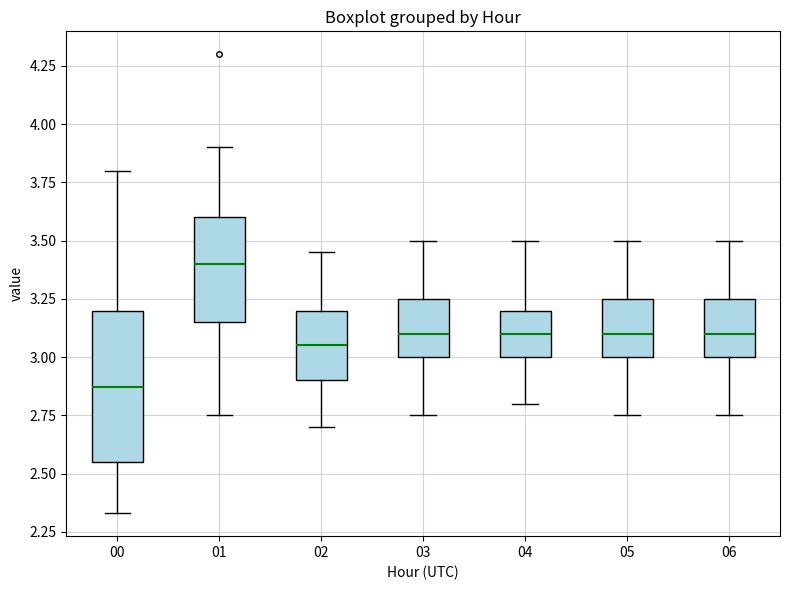

Reading left to right, transcribe this box plot: for each box, give where its median line is, the range the box spans, and where its two whiskers end, as read against the y-axis. The values are not printed on the chart, so give them approximately, as read against the axis.

00: median 2.85, box 2.55 to 3.20, whiskers 2.35 to 3.80
01: median 3.40, box 3.15 to 3.60, whiskers 2.75 to 3.90
02: median 3.05, box 2.90 to 3.20, whiskers 2.70 to 3.45
03: median 3.10, box 3.00 to 3.25, whiskers 2.75 to 3.50
04: median 3.10, box 3.00 to 3.20, whiskers 2.80 to 3.50
05: median 3.10, box 3.00 to 3.25, whiskers 2.75 to 3.50
06: median 3.10, box 3.00 to 3.25, whiskers 2.75 to 3.50